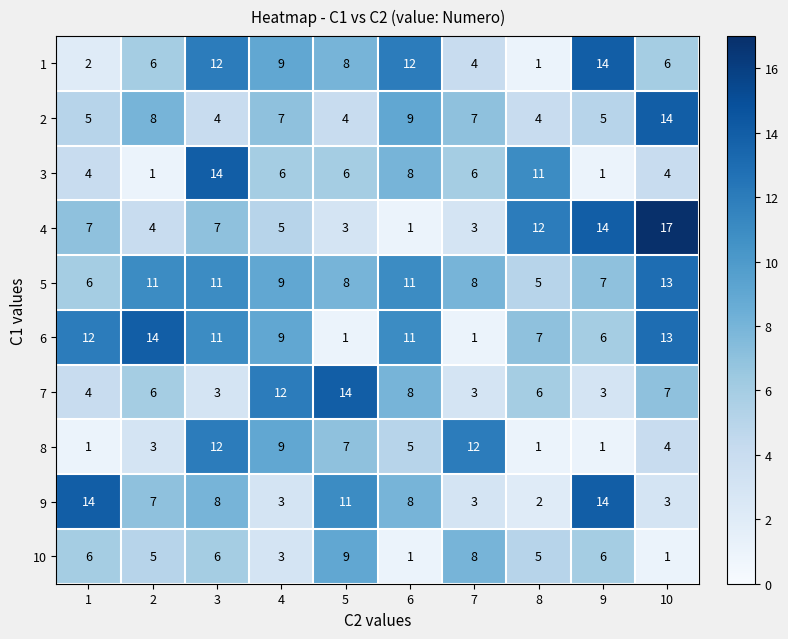

What is the difference between the 7 values at 8 and 7?

3